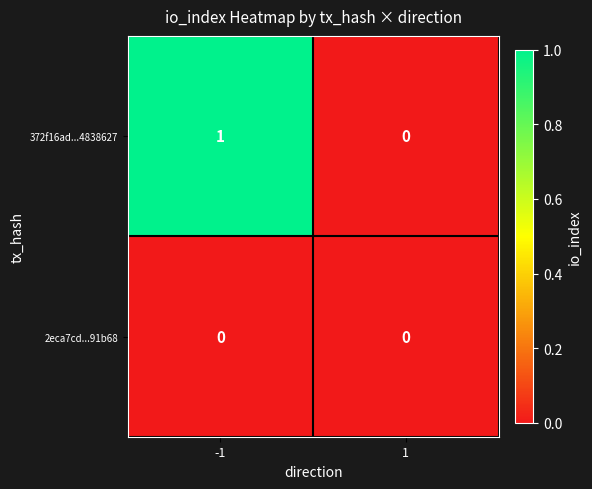

Which series has the largest total across all categories?

372f16ad...4838627